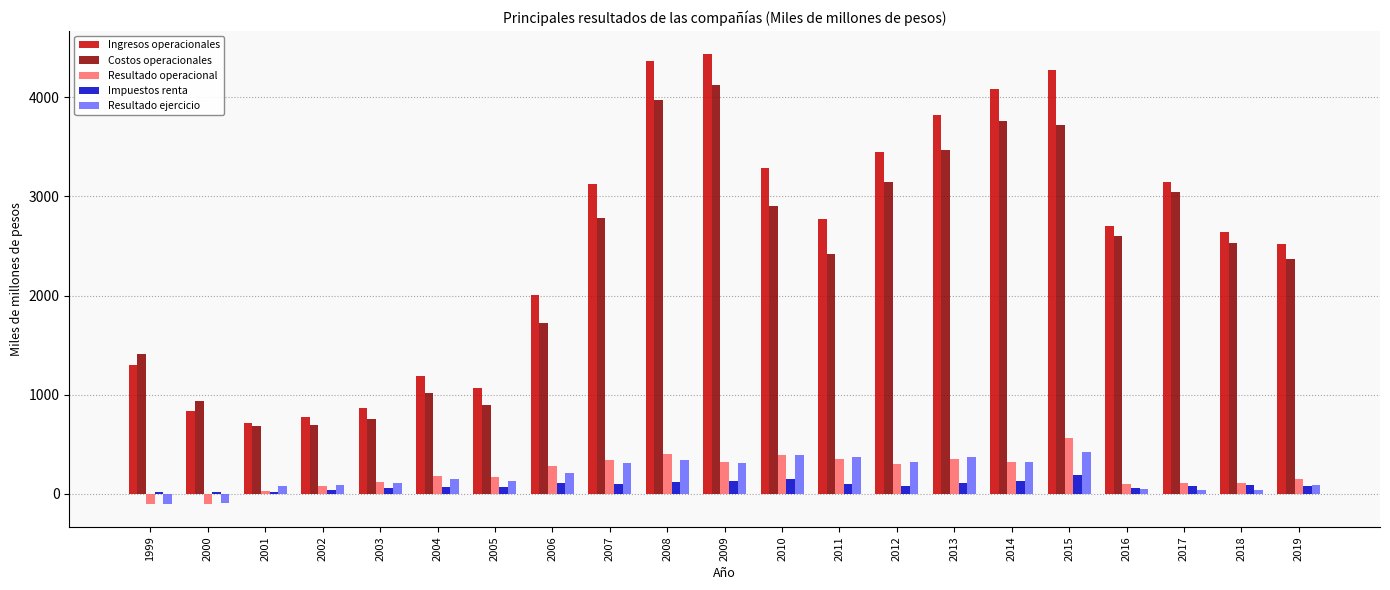

Are the bars horizontal?

No